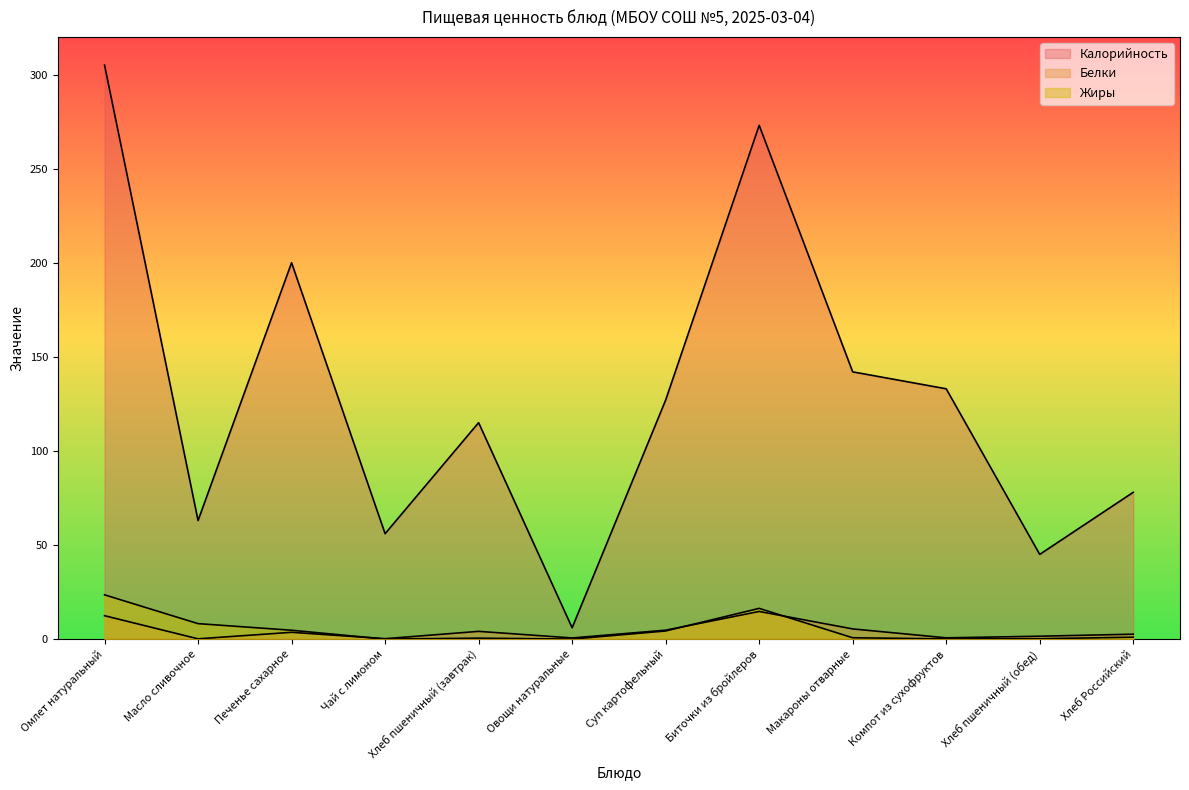

What is the total value across all series at Макароны отварные?

148.1